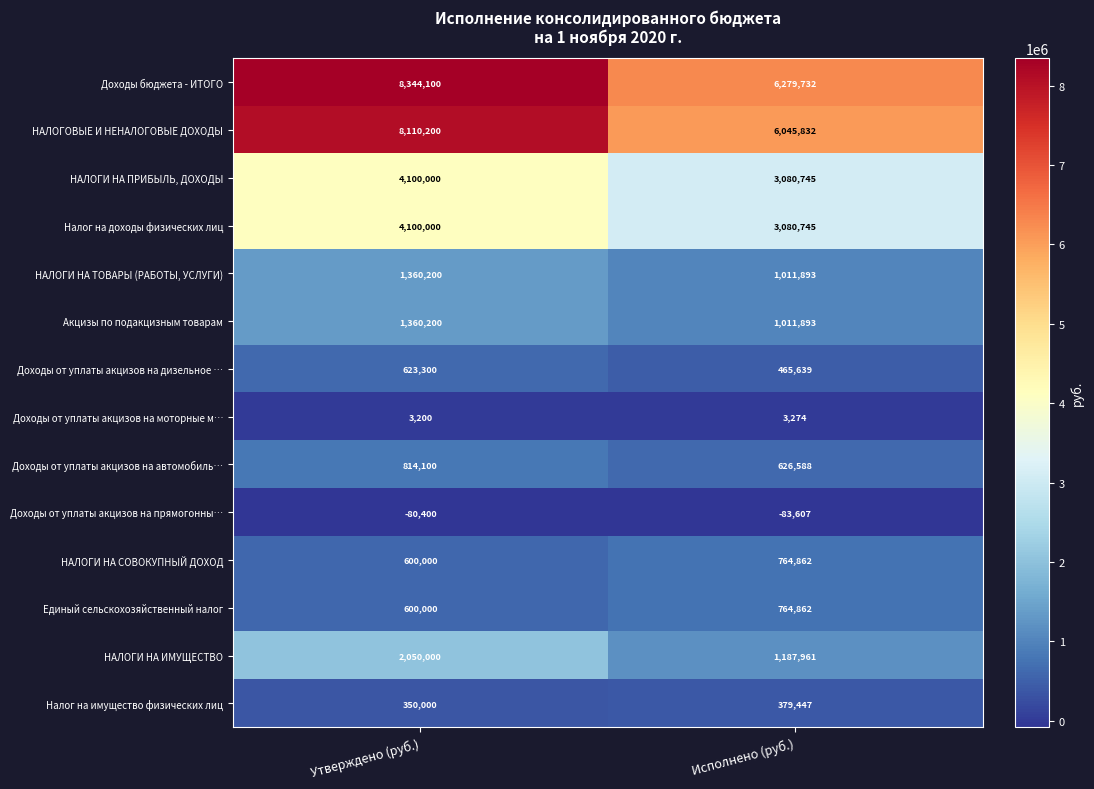

Rank the categories by Налог на имущество физических лиц value from lowest to highest.

Утверждено (руб.), Исполнено (руб.)